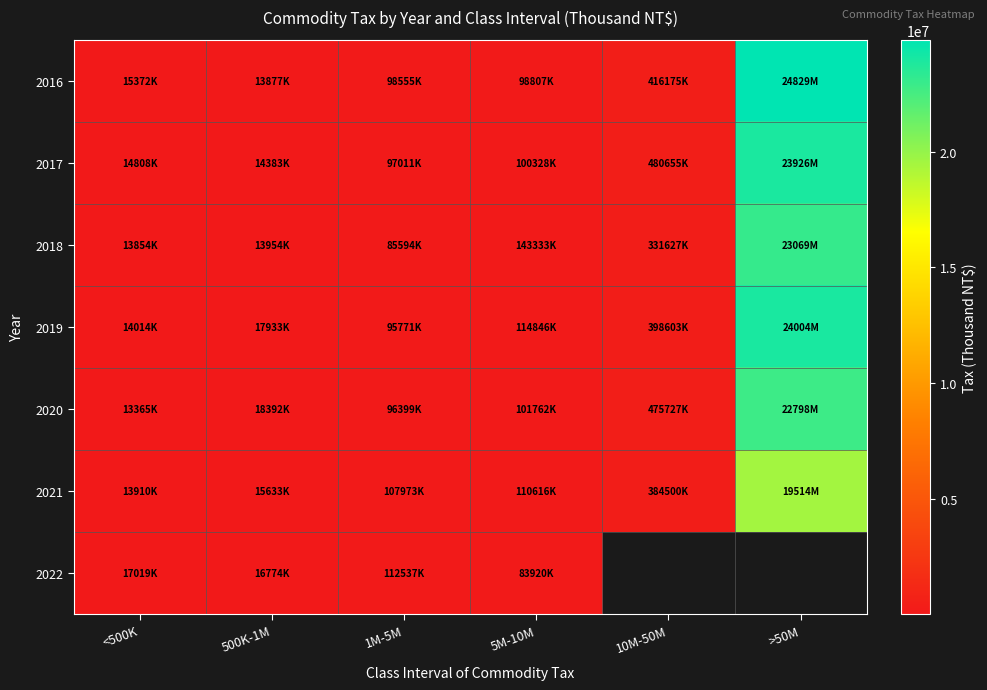

Is the value of 2019 at 500K-1M greater than the value of 2020 at 10M-50M?

No